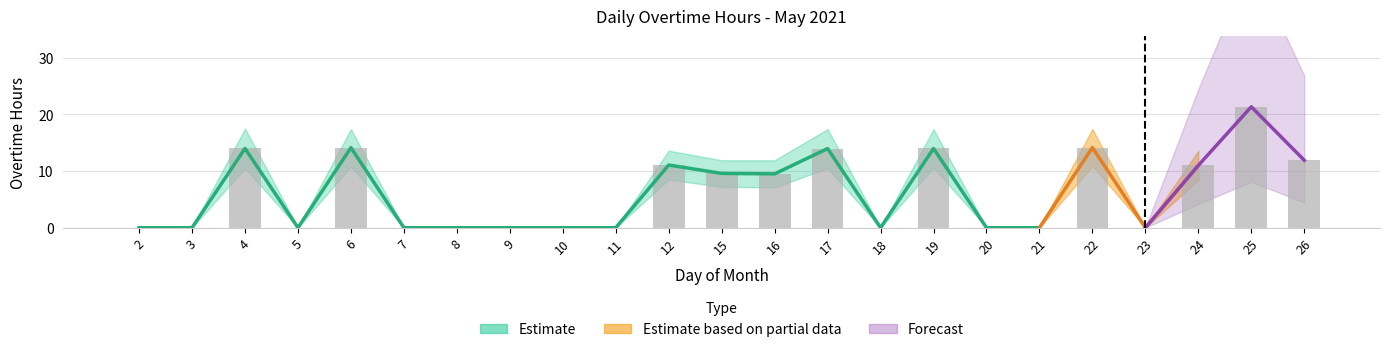

List the labels in order of value, largest first.

25, 22, 6, 4, 19, 17, 26, 12, 24, 15, 16, 2, 3, 5, 7, 8, 9, 10, 11, 18, 20, 21, 23